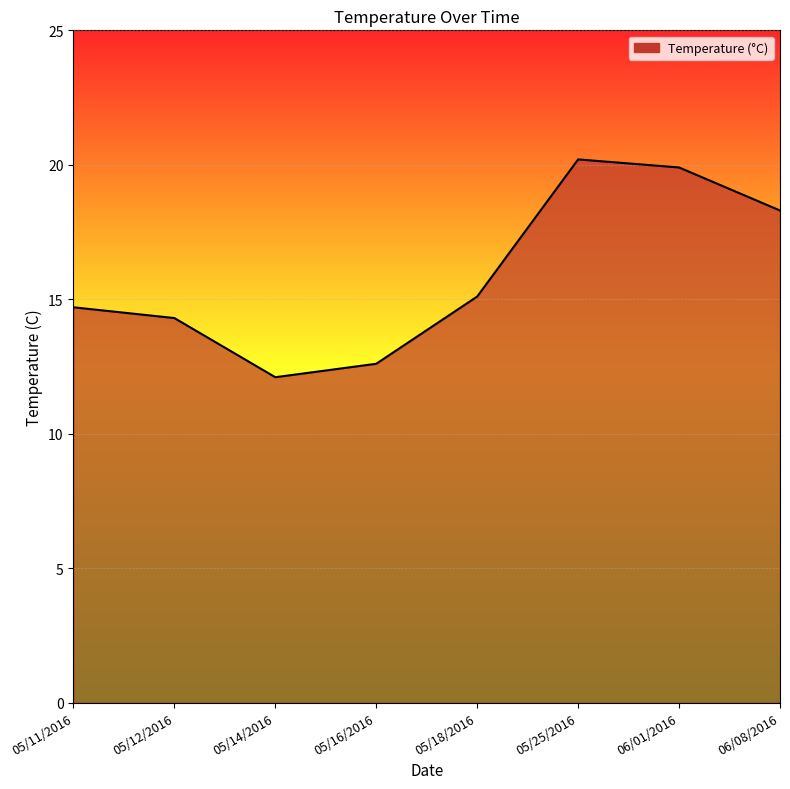

What is the maximum value shown in the chart?

20.2